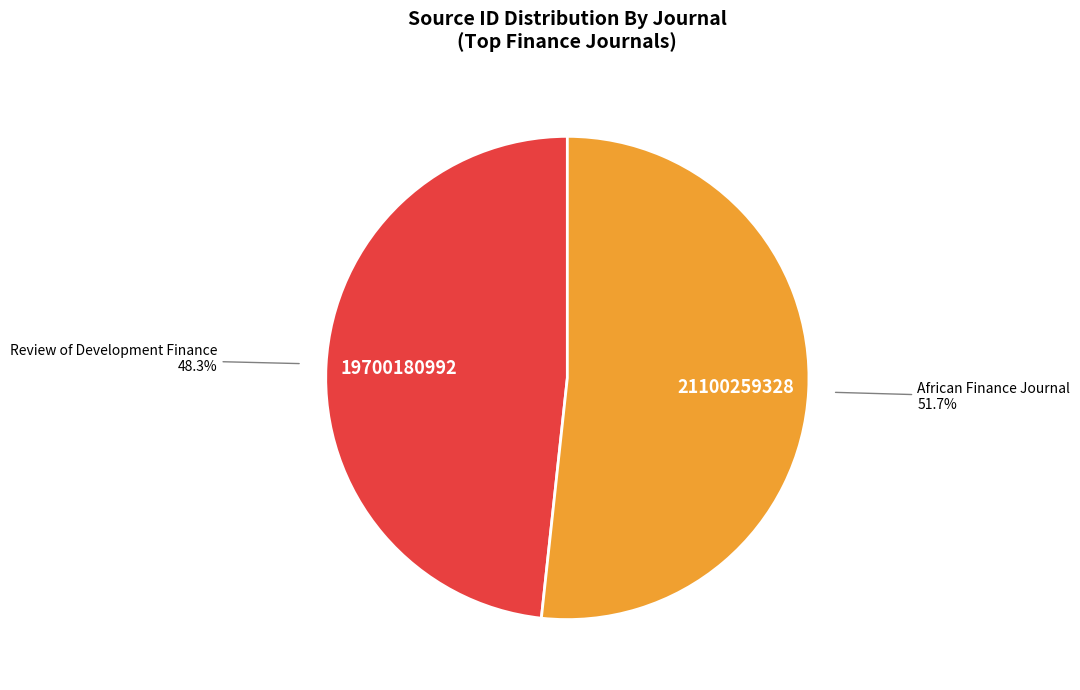

Is there a majority slice in this chart?

Yes